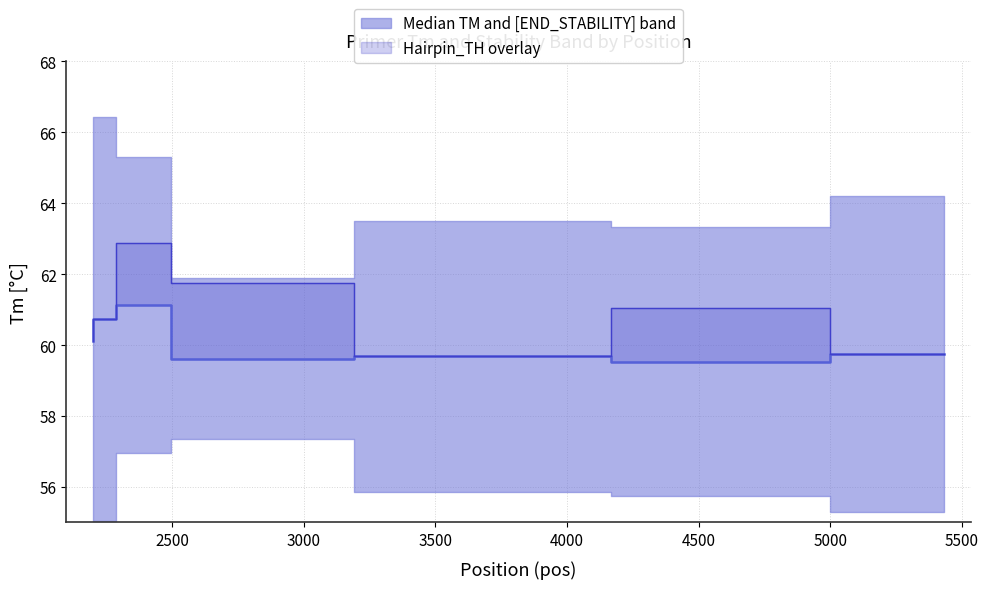

Count the number of data series in this chart.

2